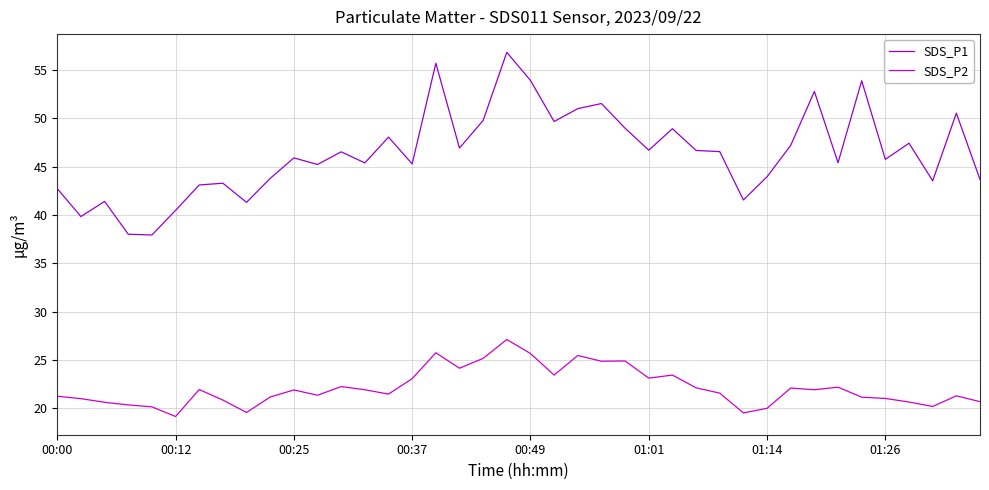

Does the chart have visible grid lines?

Yes